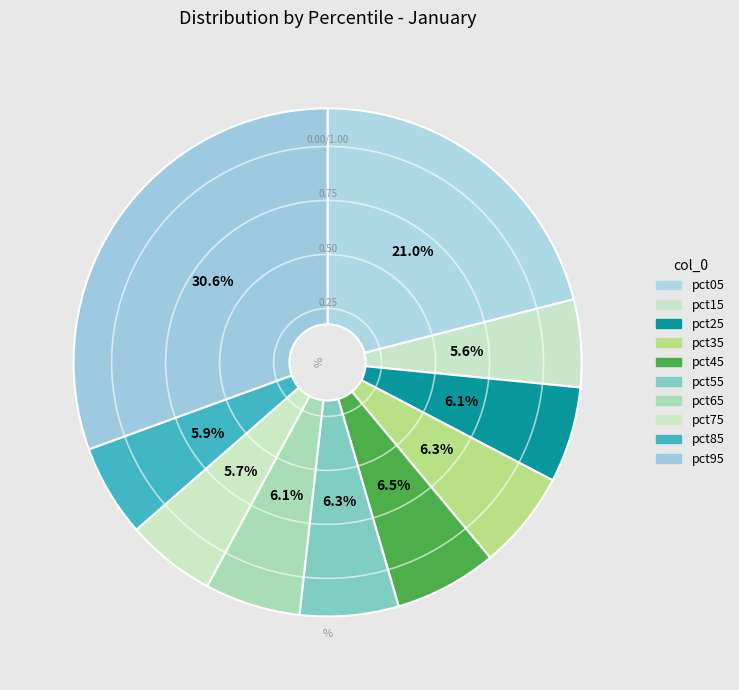

Combined, what portion of the pie is pct25 and pct45?

12.6%